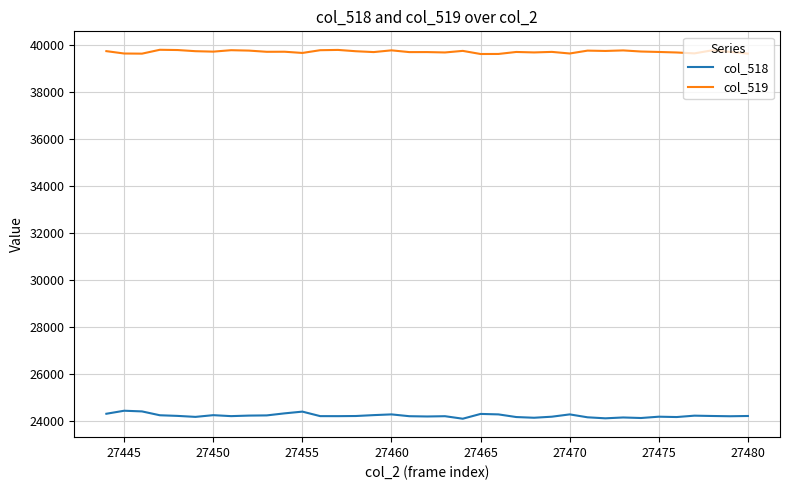

List the series in order of their overall mean, highest first.

col_519, col_518